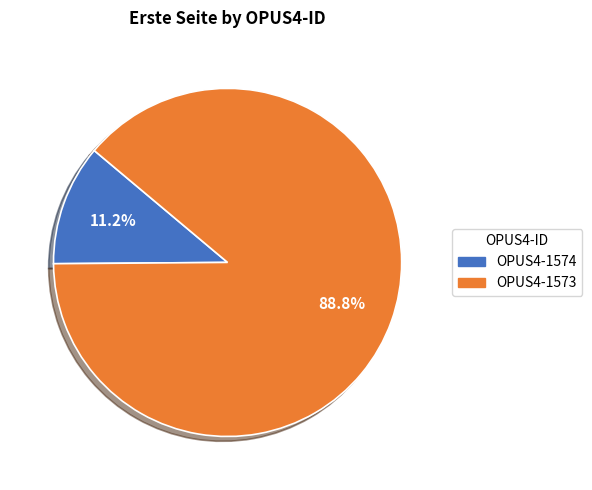

Between OPUS4-1573 and OPUS4-1574, which is larger?

OPUS4-1573